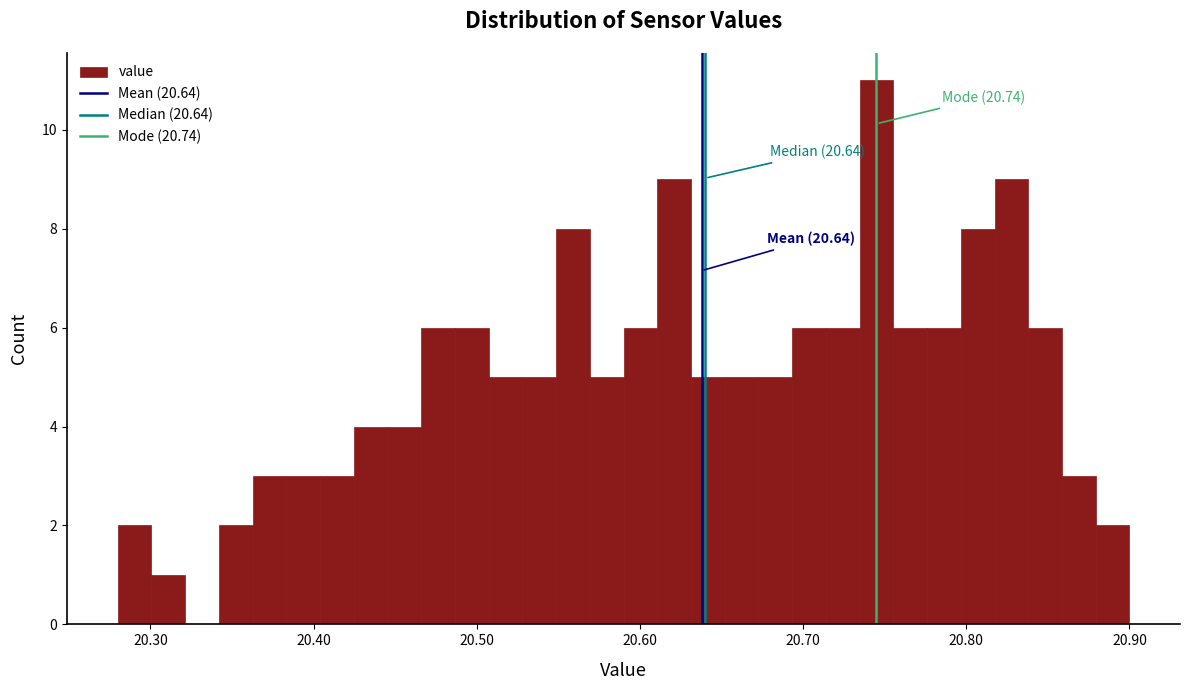

Read against the x-axis, roughly where is the centre of the tallest bar?

20.75